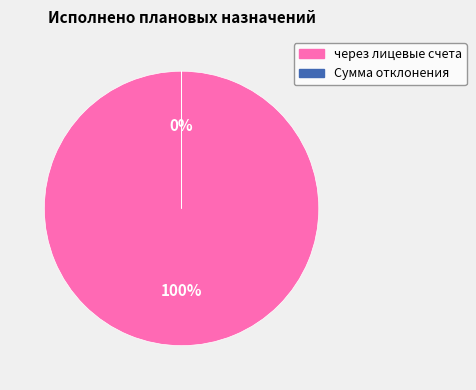

Does Сумма отклонения account for over 50% of the chart?

No